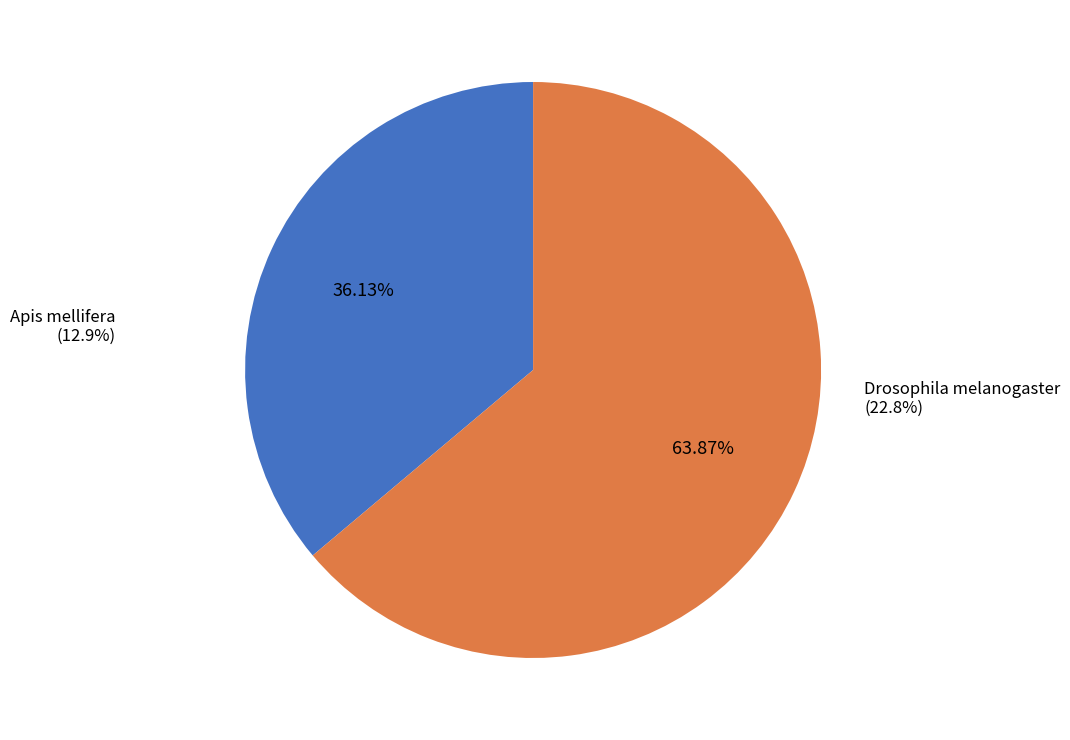

How many slices are in this pie chart?

2